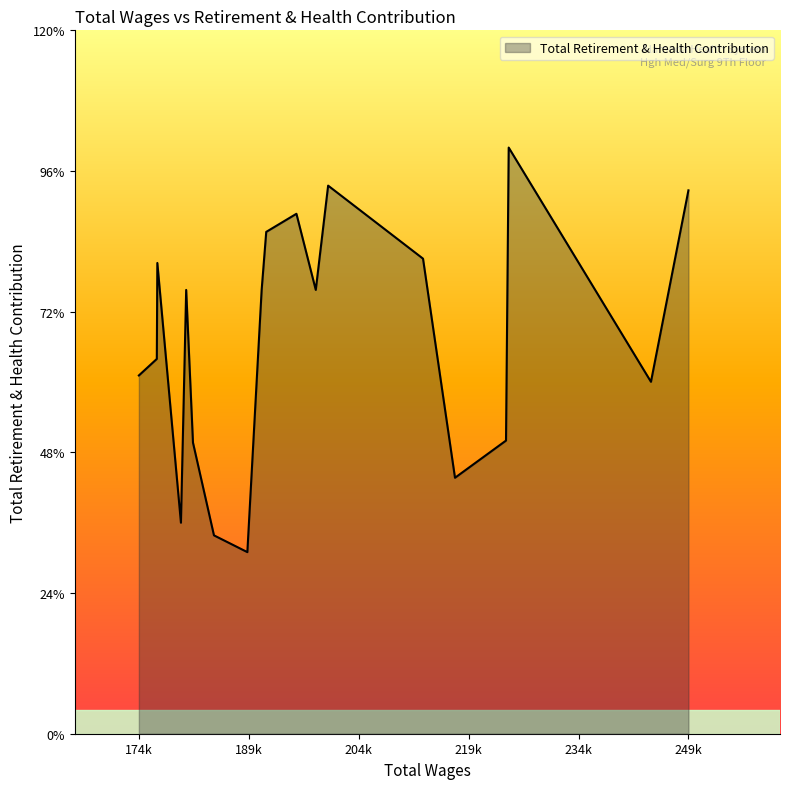

True or false: there are more than 0 points higher than both neighbors.

True